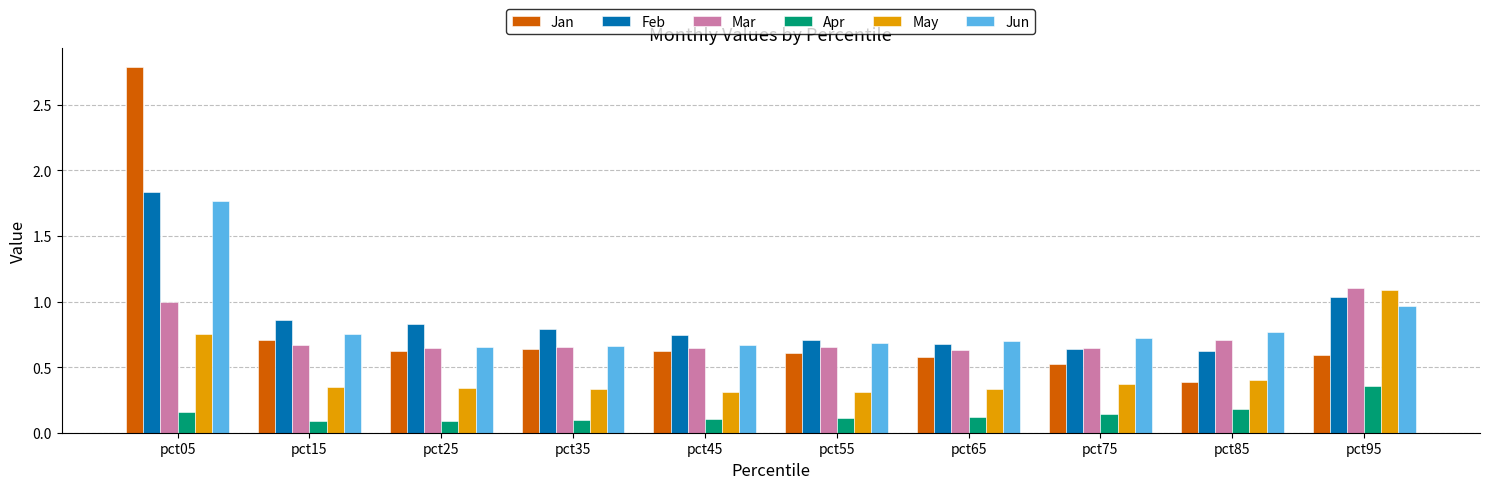

True or false: Jun has a value of 0.3 at pct95.

False